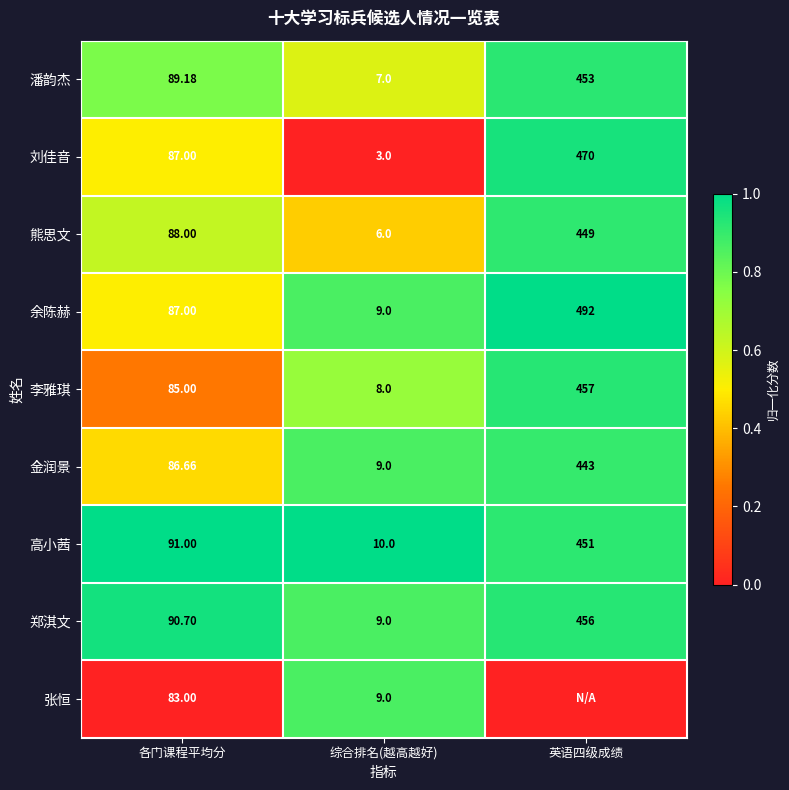

Is it true that 郑淇文 equals 1.6 at 各门课程平均分?

False